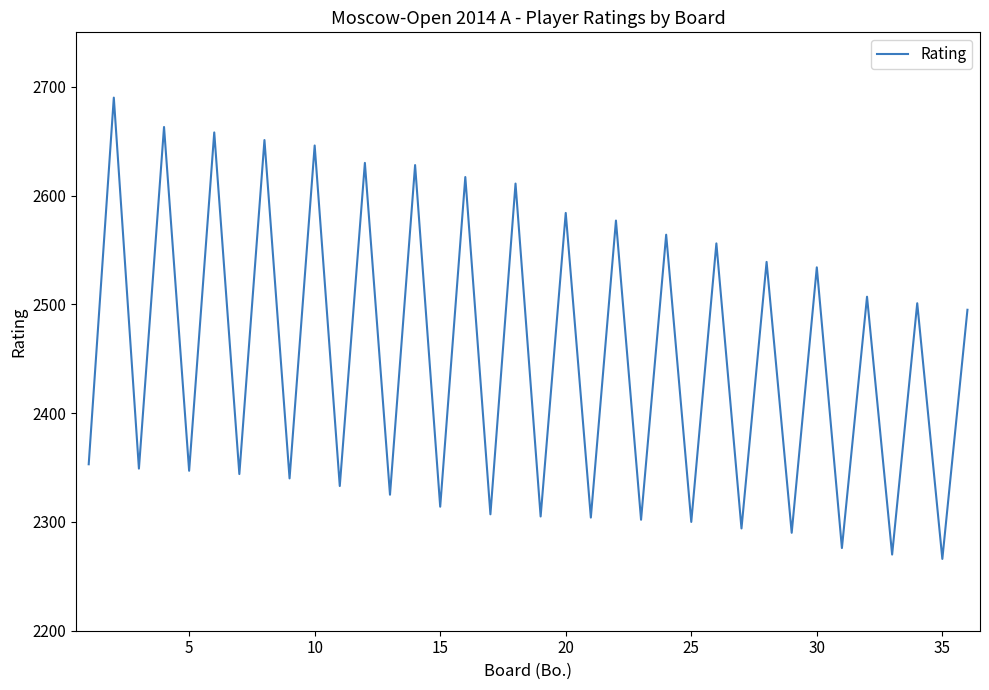

What is the maximum value shown in the chart?

2690